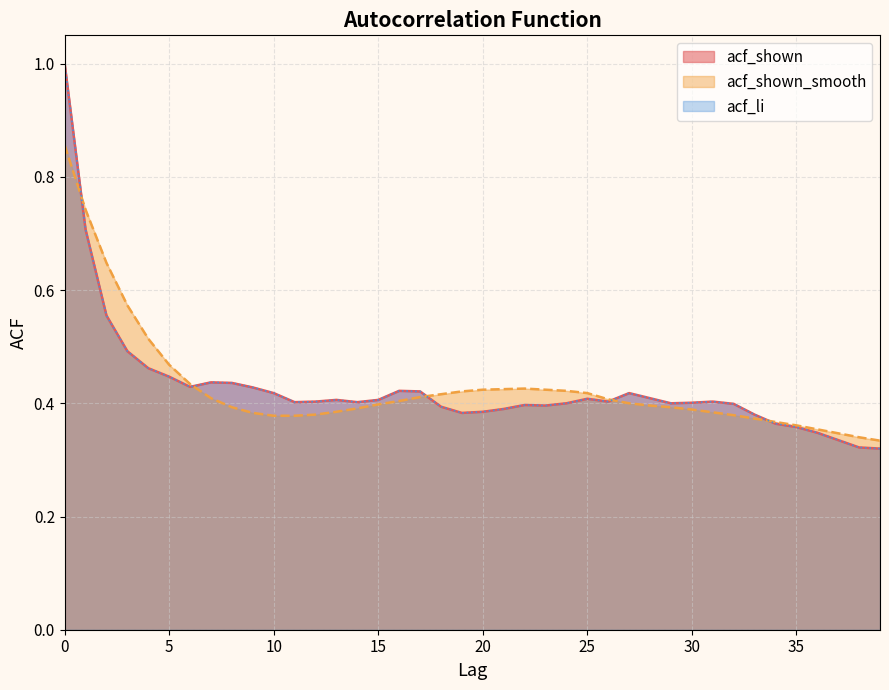

What is the difference between the maximum and minimum values in the acf_li series?

0.7